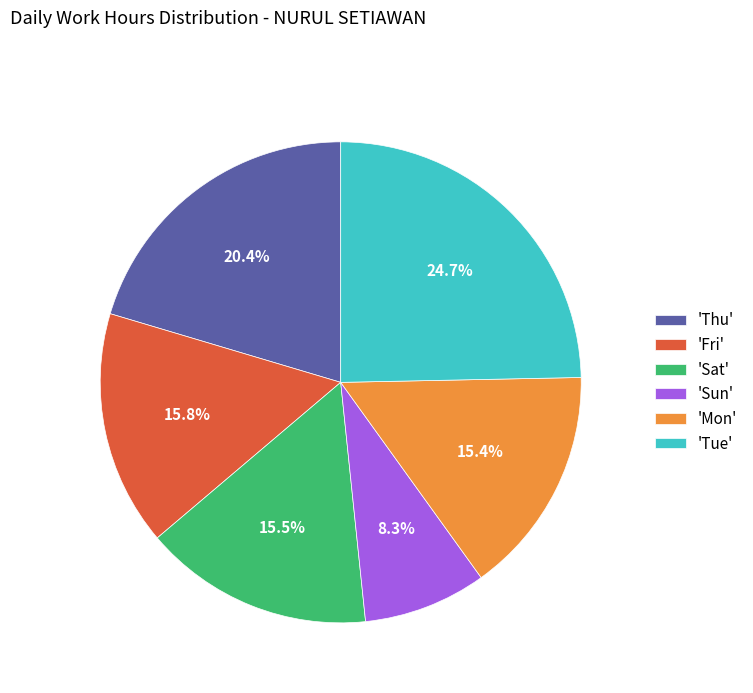

How many segments does this pie chart have?

6